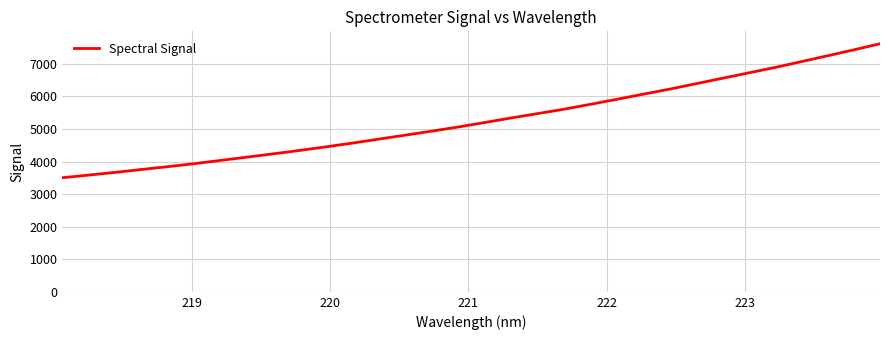

What is the minimum value shown in the chart?

3503.5